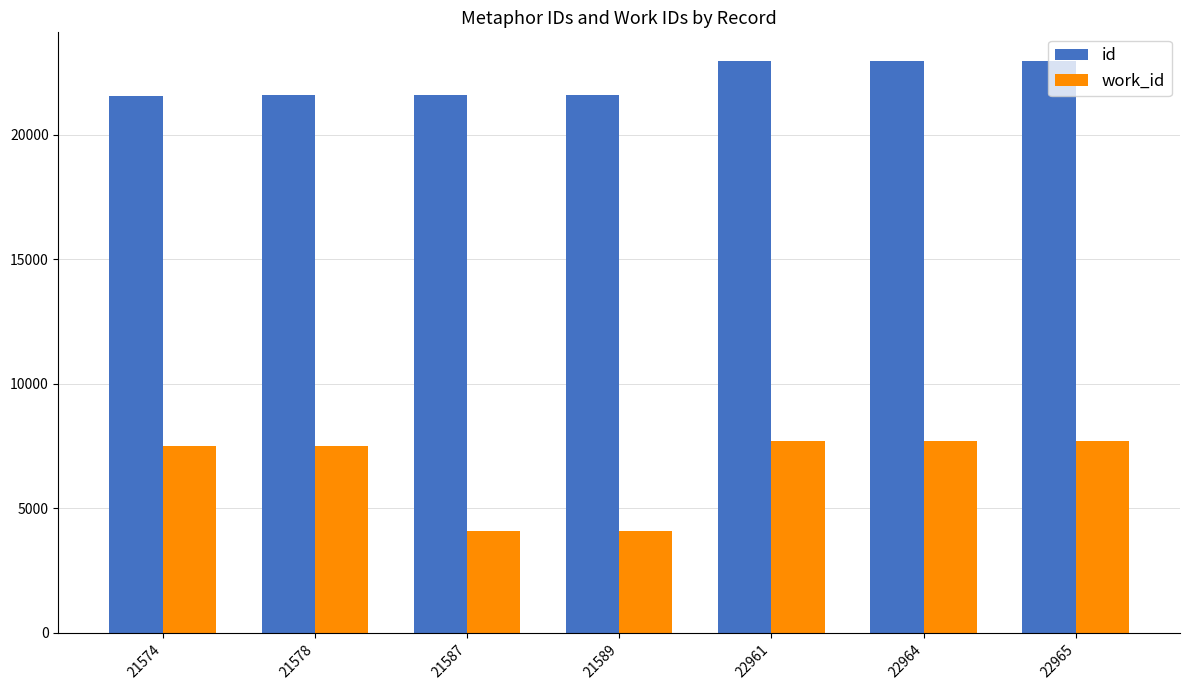

How many bars are there in total?

14